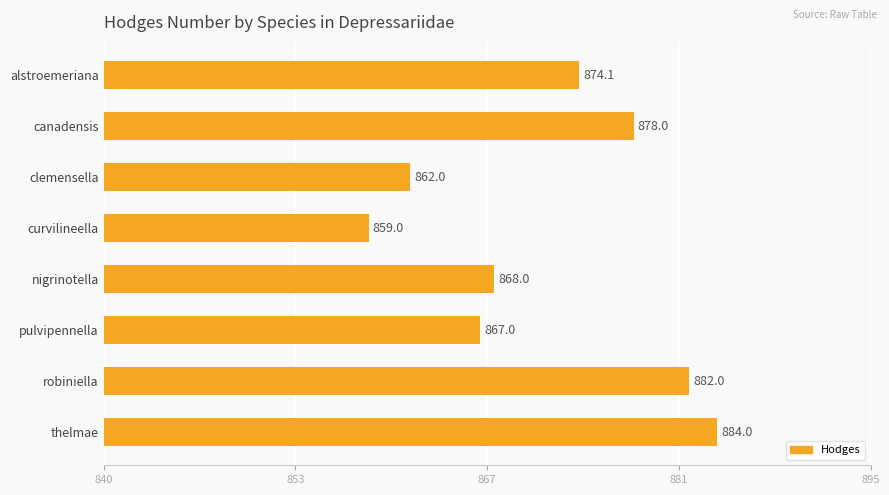

Are the bars grouped side by side (vs. stacked)?

No